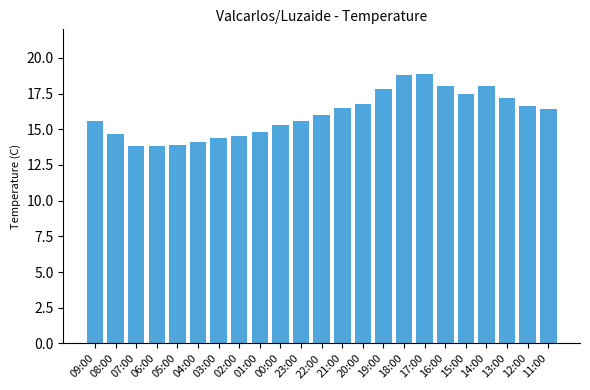

What is the difference between the values at 16:00 and 19:00?

0.2